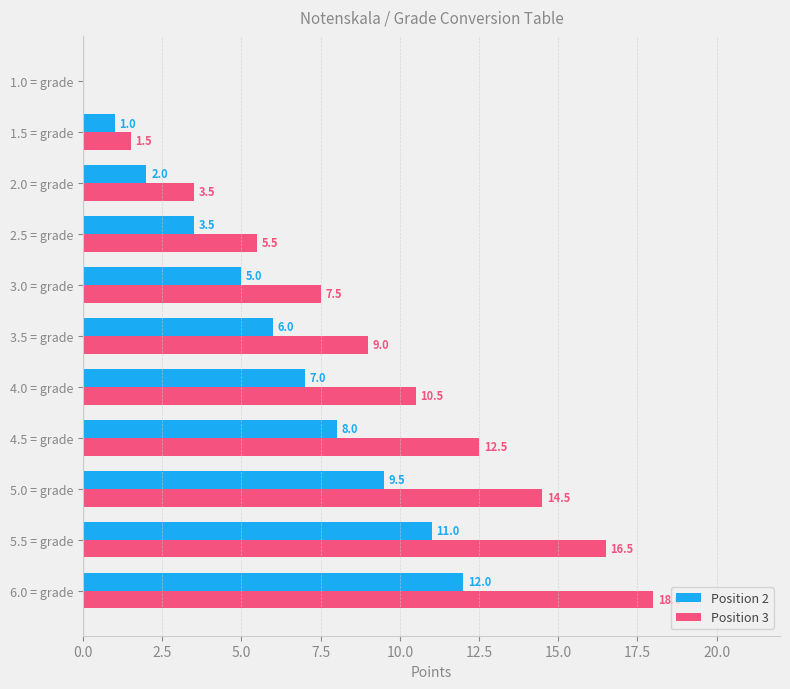

Which series changed the most between 6.0 = grade and 5.0 = grade?

Position 3